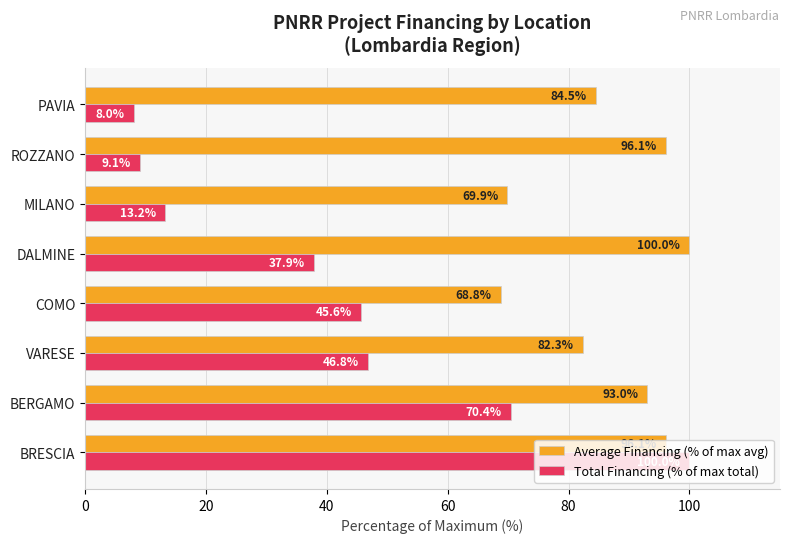

Where is Total Financing (% of max total) nearest to the value 53?

VARESE